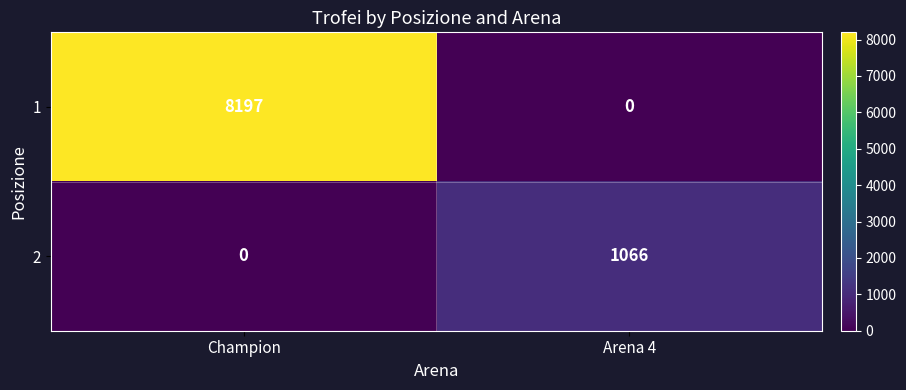

What is the sum of the 1 values at Arena 4 and Champion?

8197